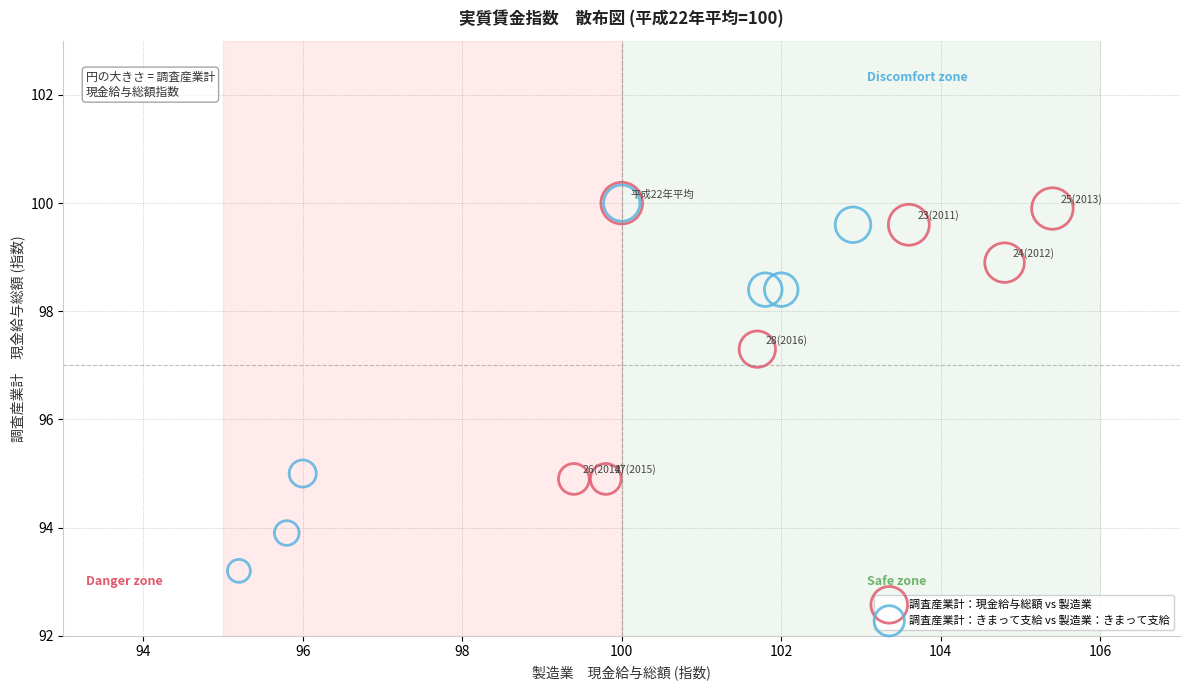

Which series has the widest spread of Y values?

調査産業計：きまって支給 vs 製造業：きまって支給